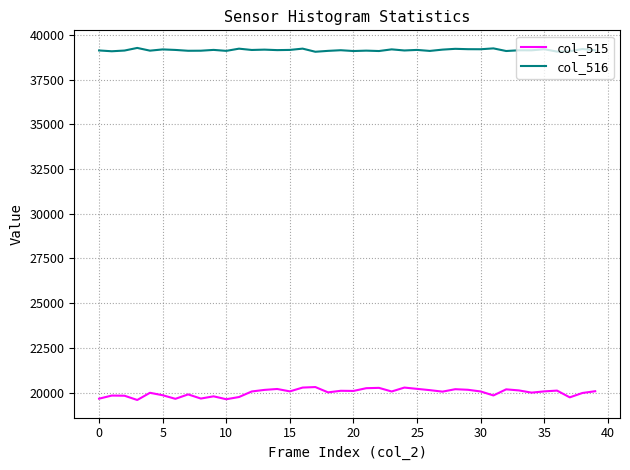

Which series has the largest total across all categories?

col_516